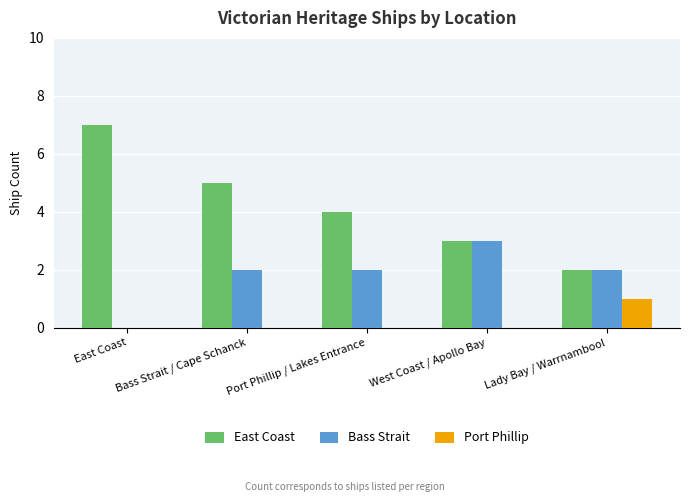

At which label does Bass Strait reach its peak?

West Coast / Apollo Bay